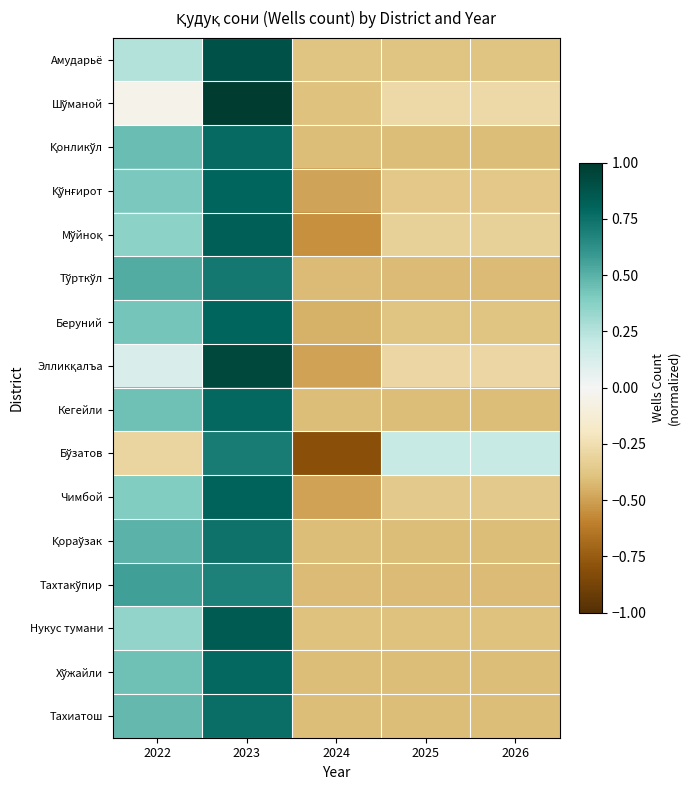

At which category does the chart reach its minimum across all series?

2024